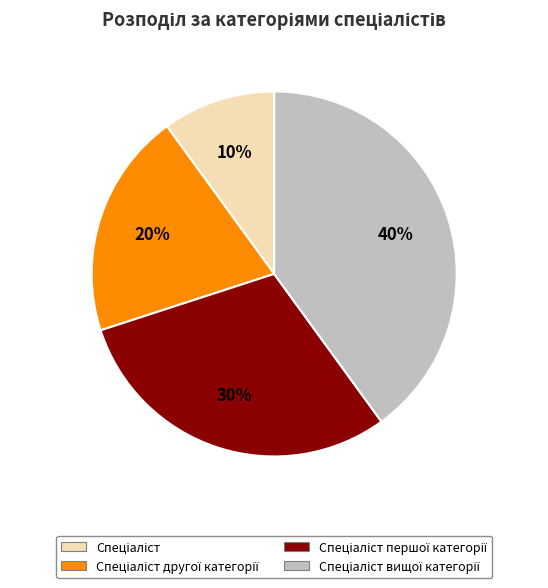

To the nearest percent, what is the difference between the largest and smallest slice percentages?

30%